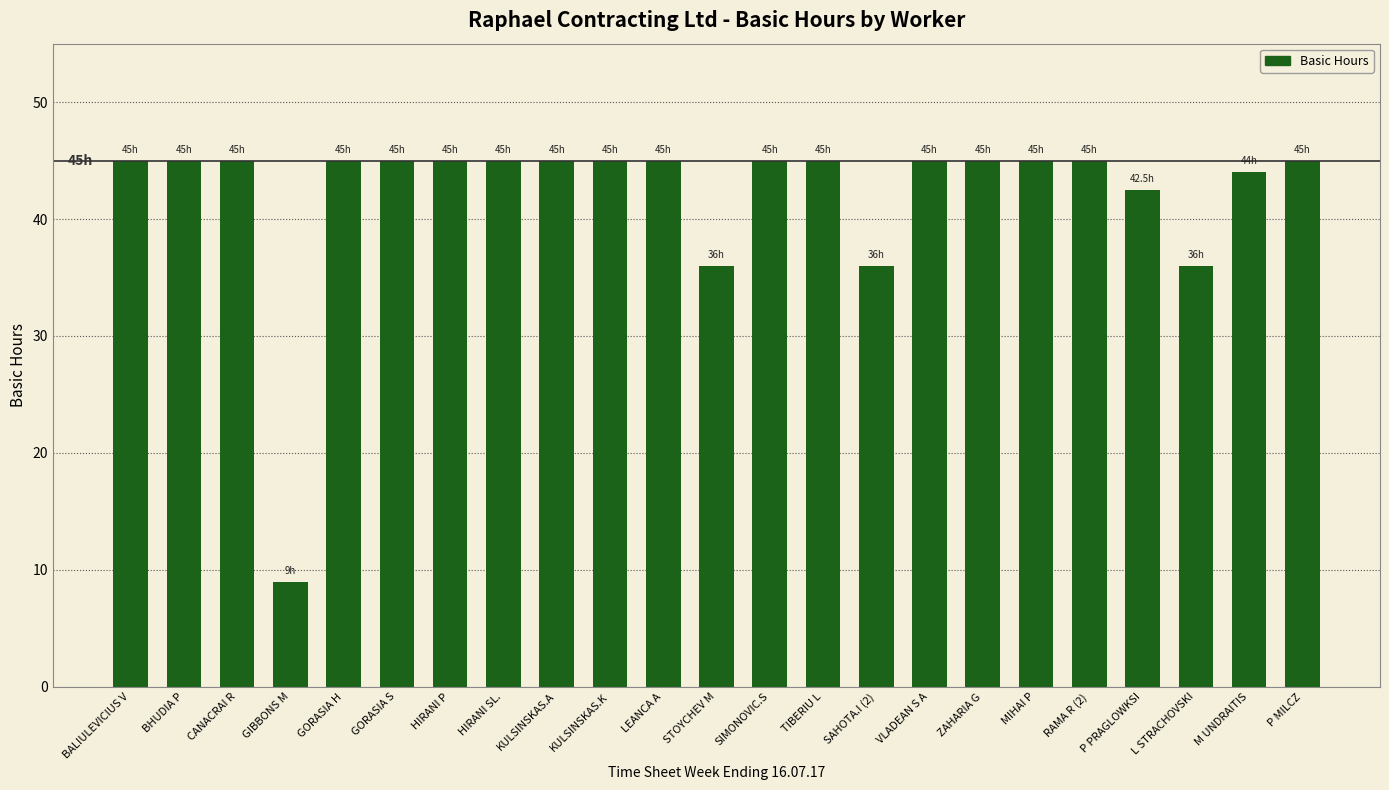

What is the smallest value displayed?

9.0